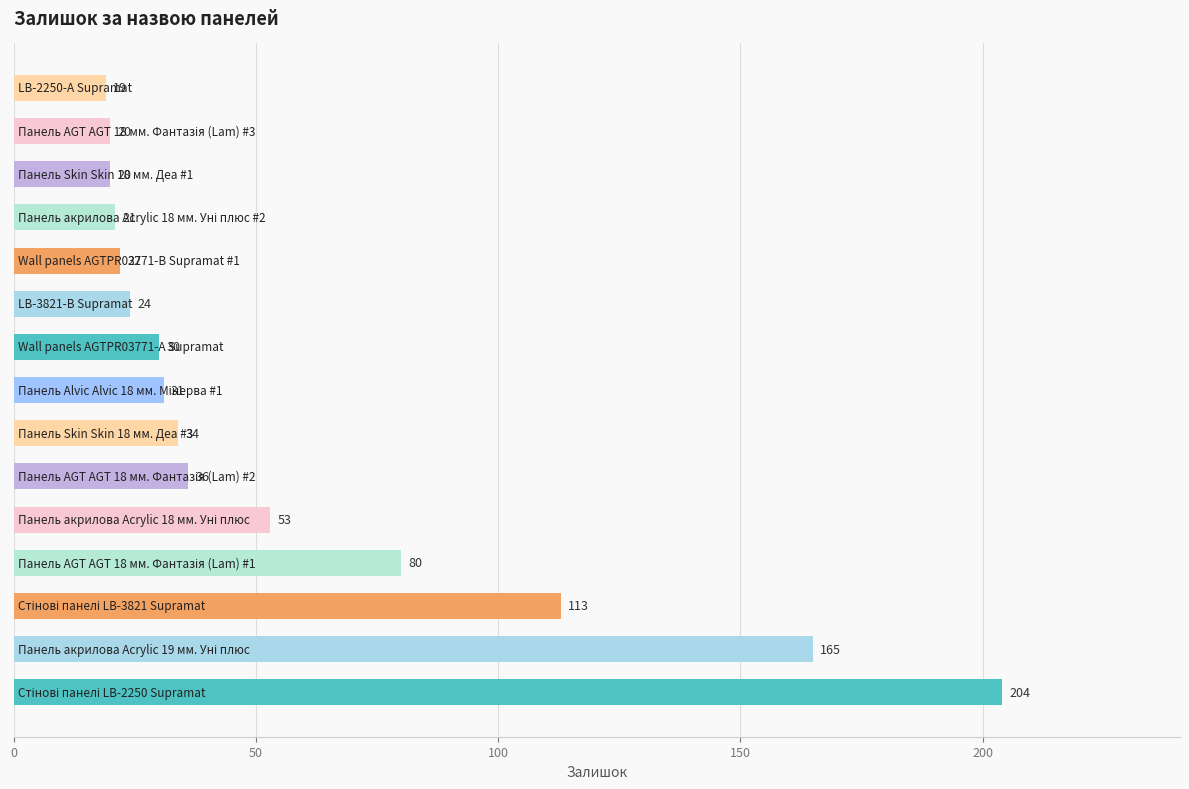

What is the difference between the second highest and second lowest values?

145